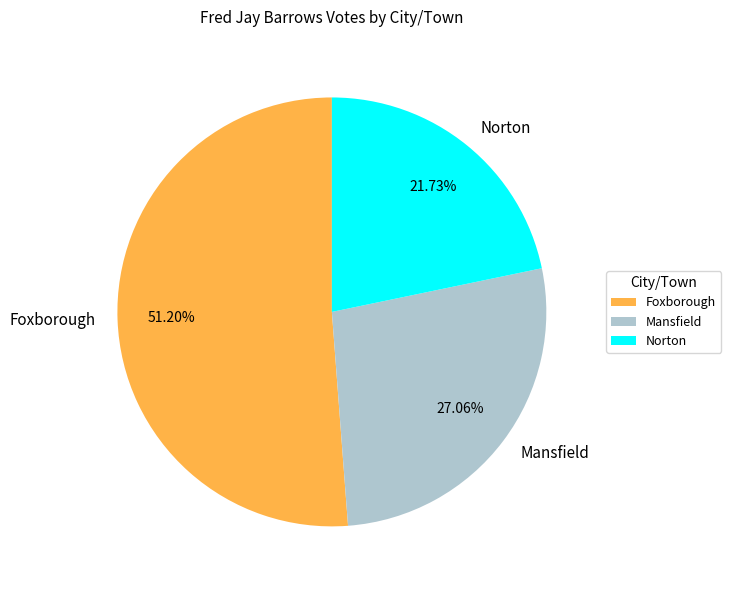

Count the number of slices in the pie.

3